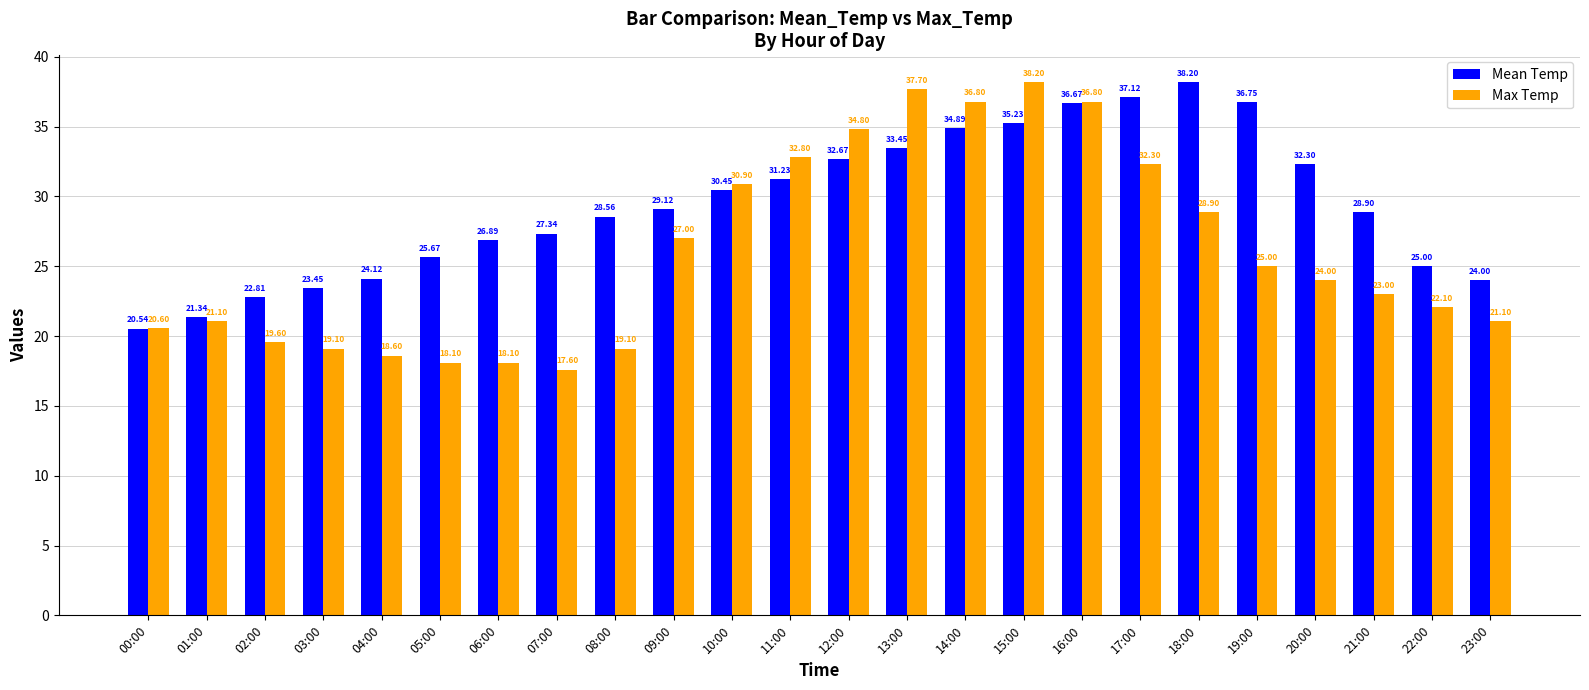

What is the label of the 12th bar from the left?

11:00